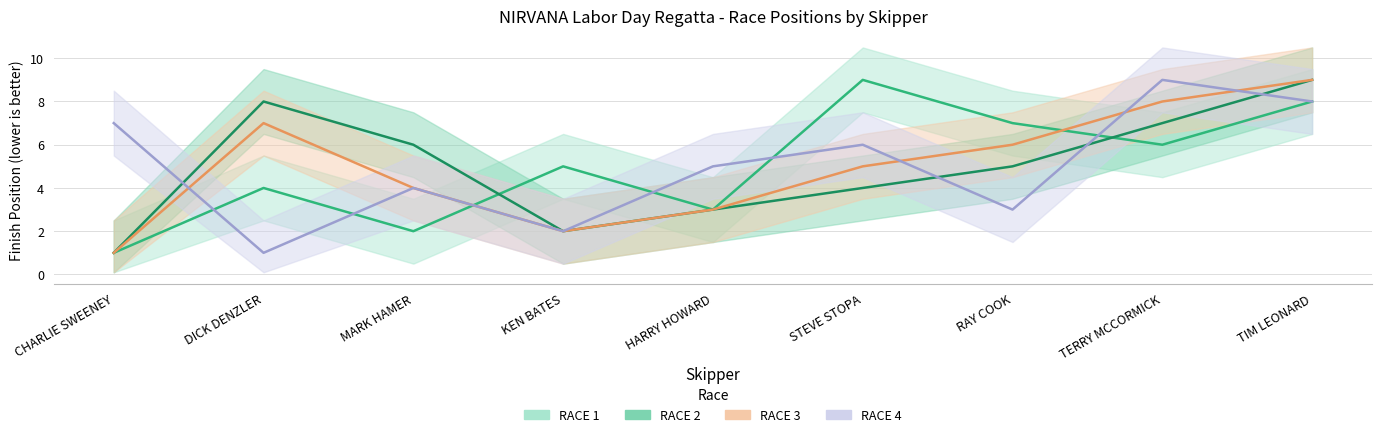

At which category does RACE 2 reach its first local peak?

DICK DENZLER